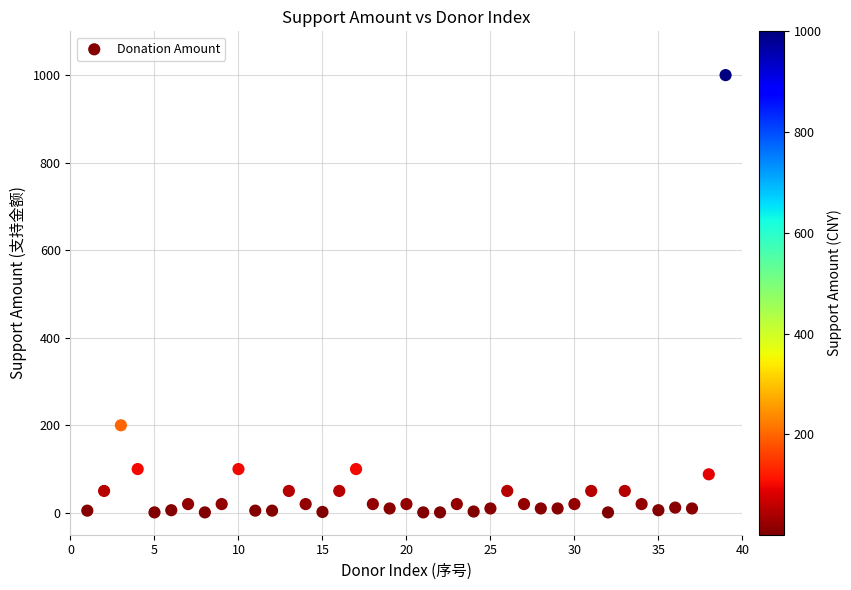

What is the range of Y values (max minus min)?

999